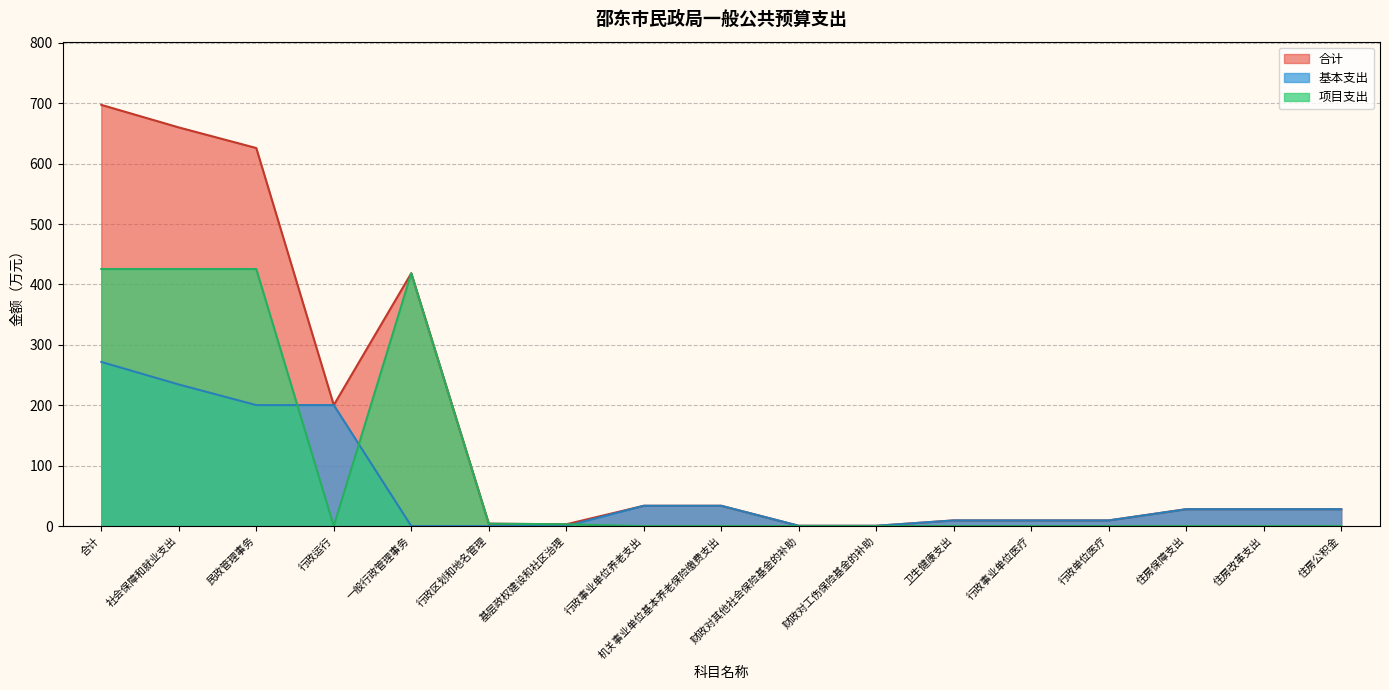

What is the spread (max minus min) of values at 民政管理事务?

425.6